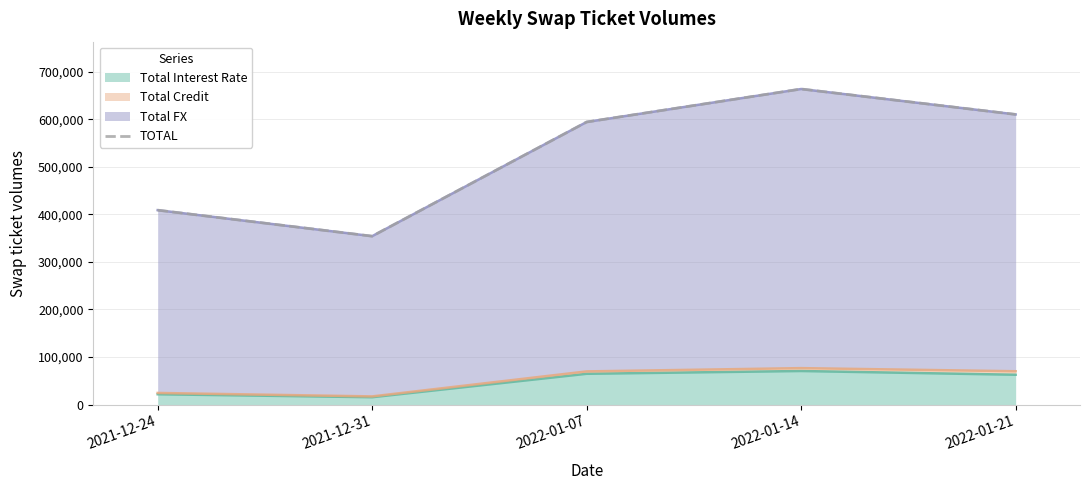

What is the sum of the values at 2022-01-21 and 2021-12-24?

1018869